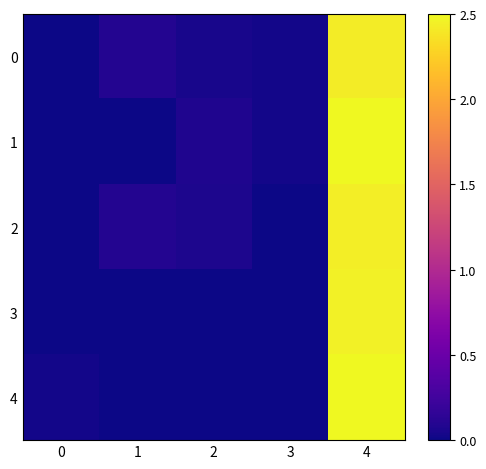

Between 3 and 4, which is larger?

4